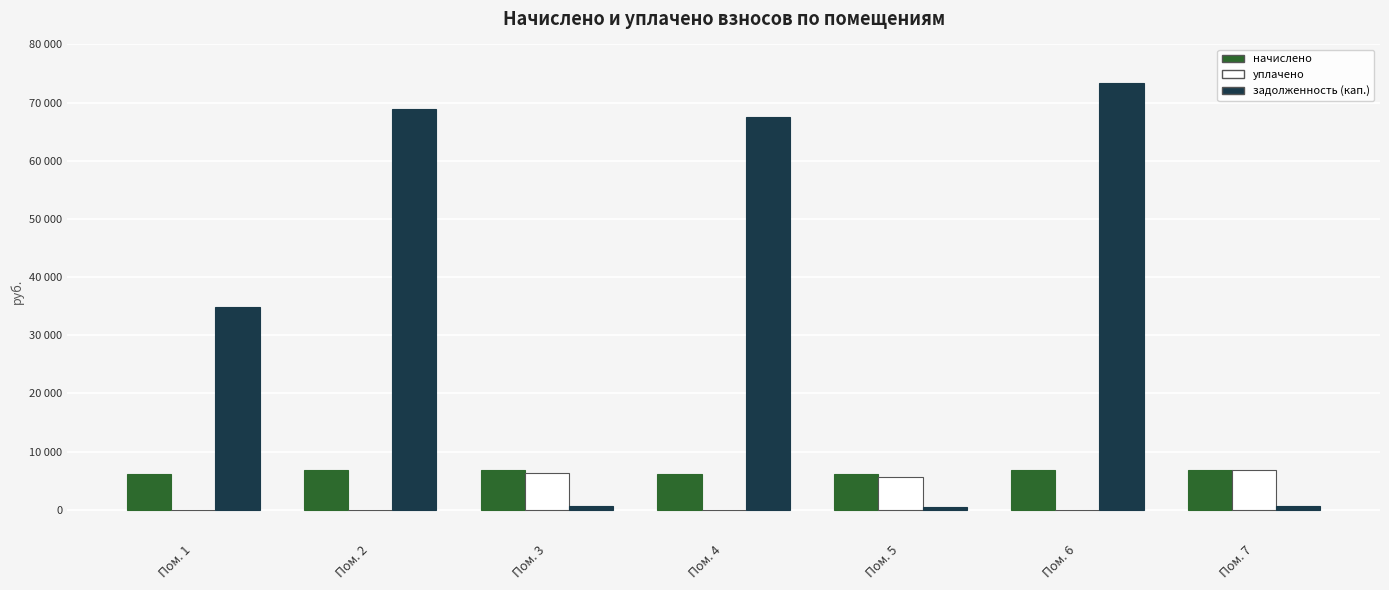

Rank the categories by задолженность (кап.) value from lowest to highest.

Пом. 5, Пом. 3, Пом. 7, Пом. 1, Пом. 4, Пом. 2, Пом. 6